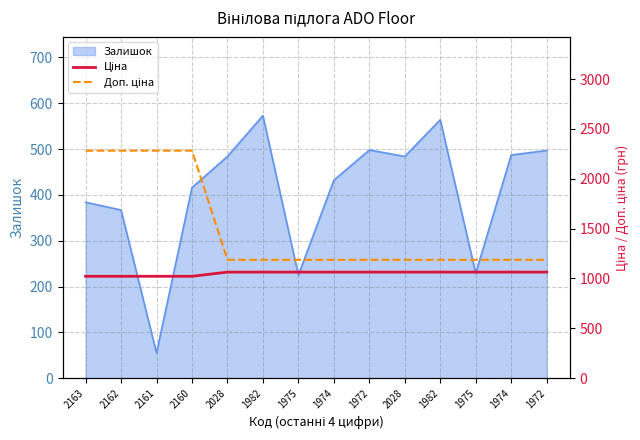

Where is Ціна nearest to the value 1043?

2163